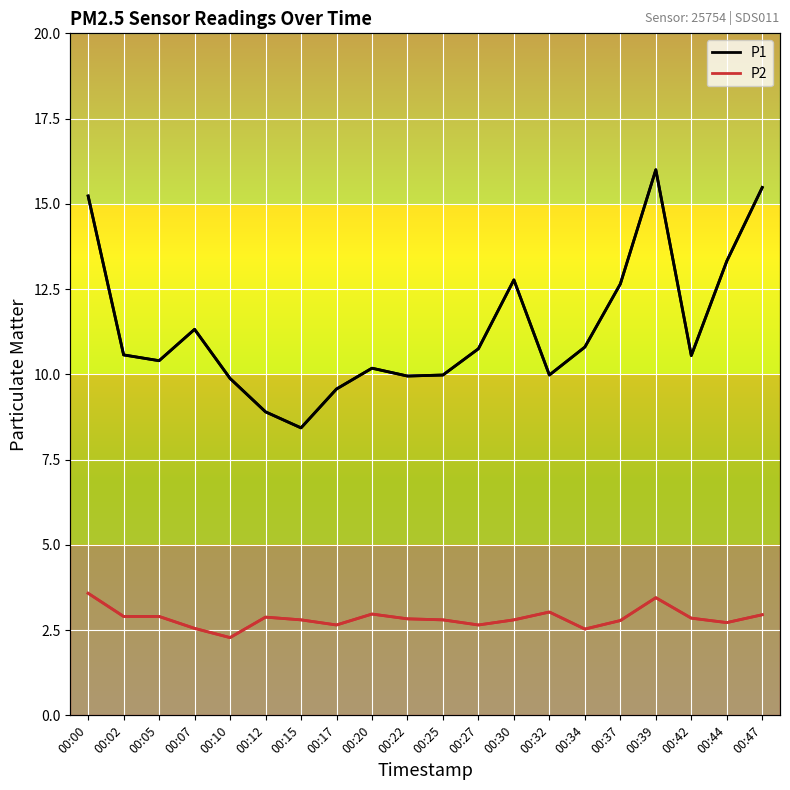

What is the value of the P1 point at the 20th from the left?

15.5